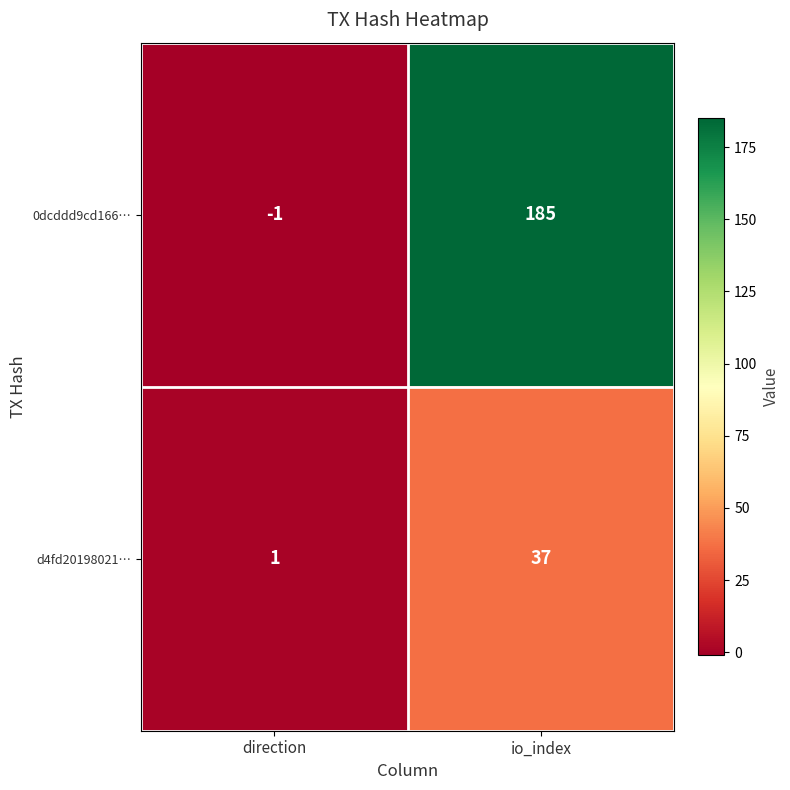

Rank the series by their average value, from lowest to highest.

d4fd20198021…, 0dcddd9cd166…